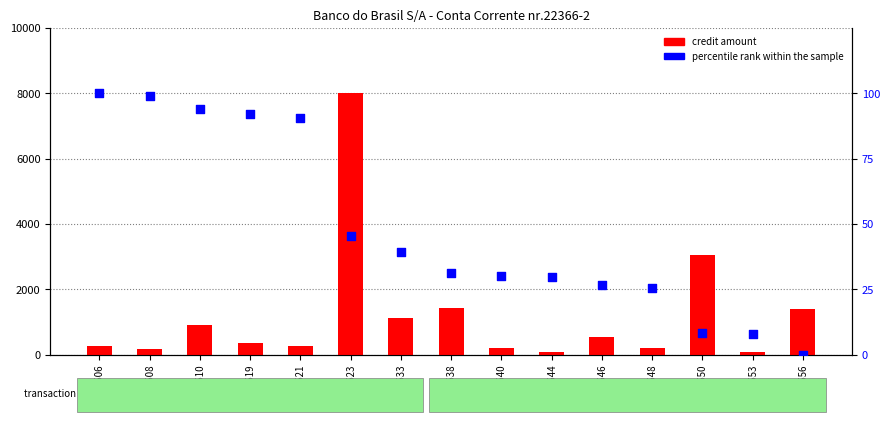

Which series reaches the minimum Y coordinate?

percentile rank within the sample